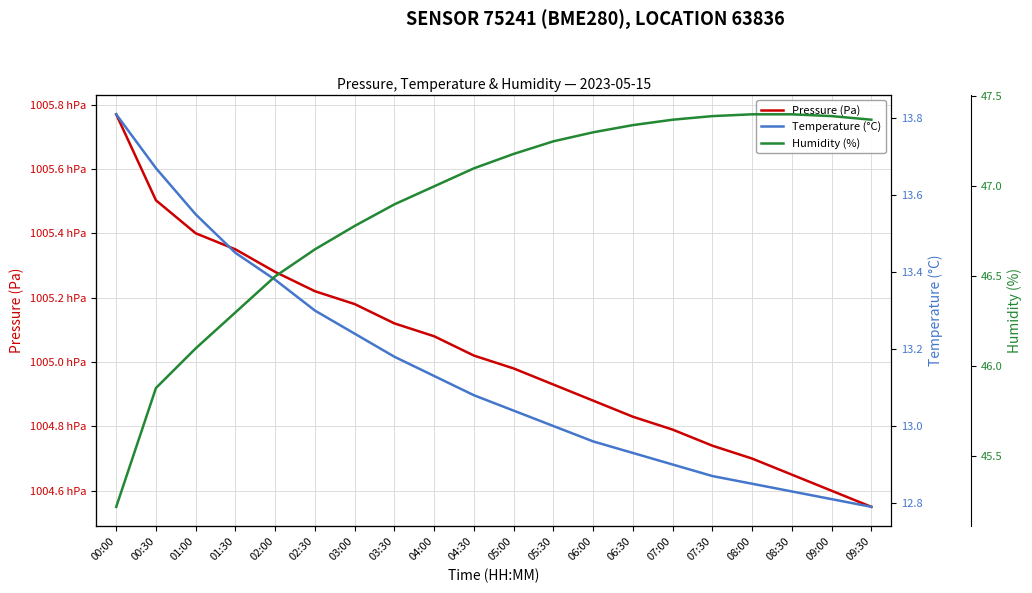

True or false: Humidity (%) has a value of 68.9 at 06:00.

False